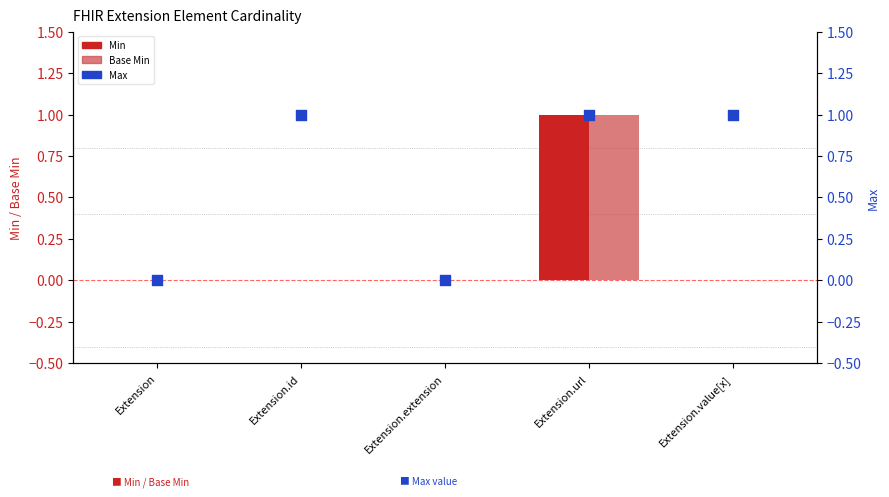

At how many categories does at least one series exceed 0?

3